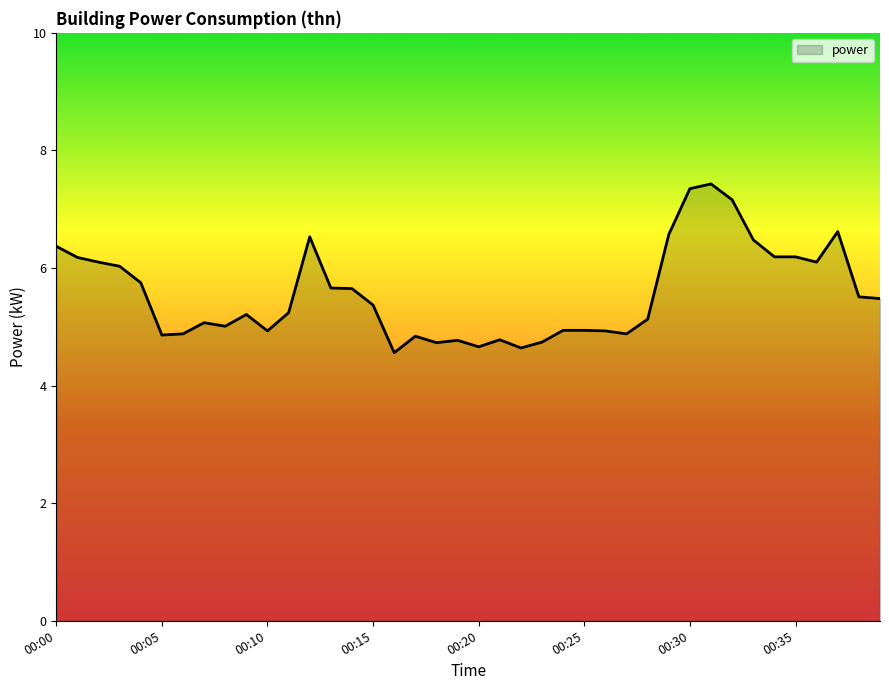

What is the difference between the maximum and minimum values?

2.9